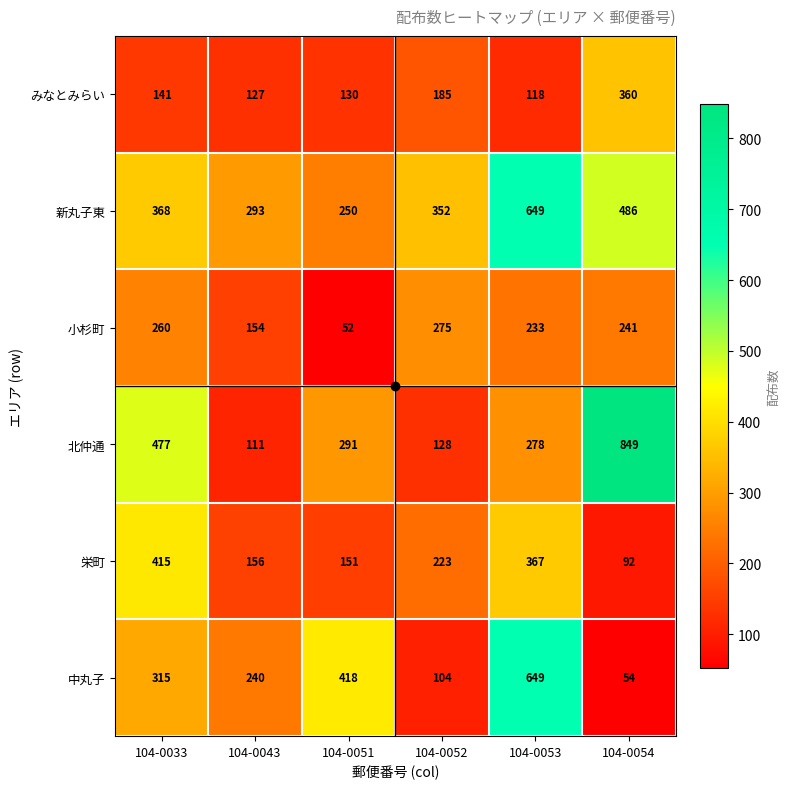

At 104-0051, list the series in order from largest to smallest.

中丸子, 北仲通, 新丸子東, 栄町, みなとみらい, 小杉町